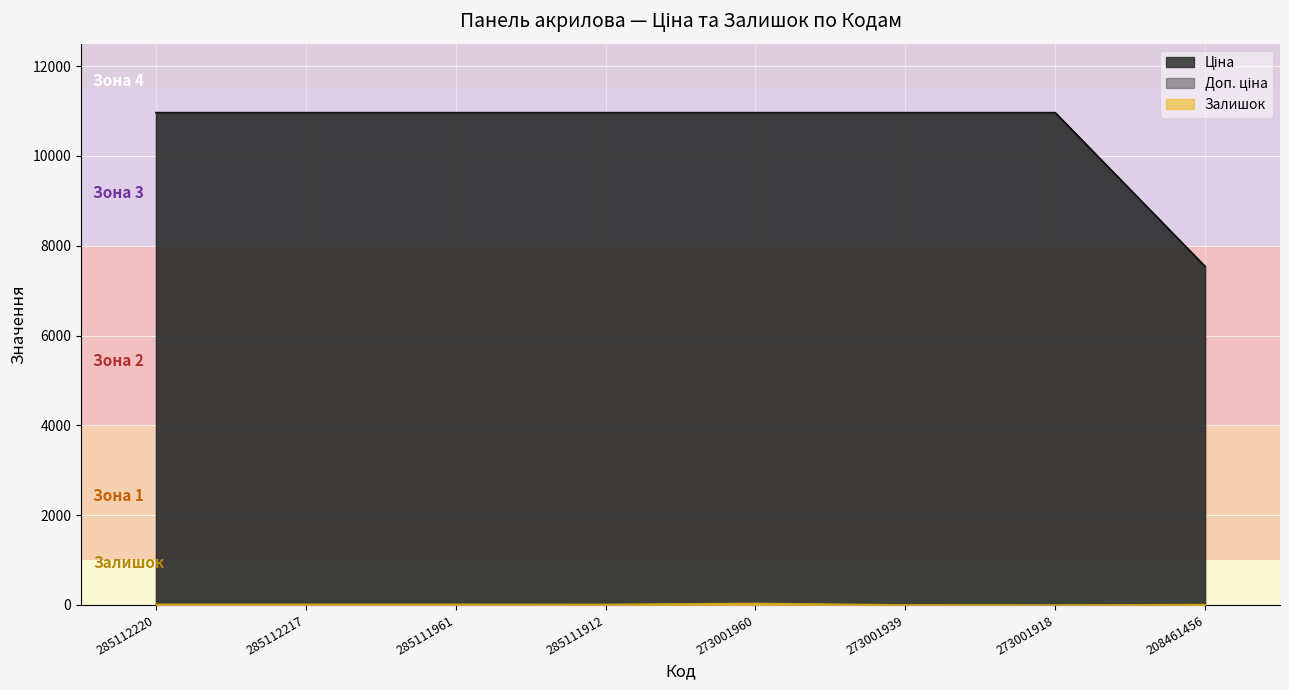

In Залишок, how many points are lower than both neighbors (excluding endpoints)?

2